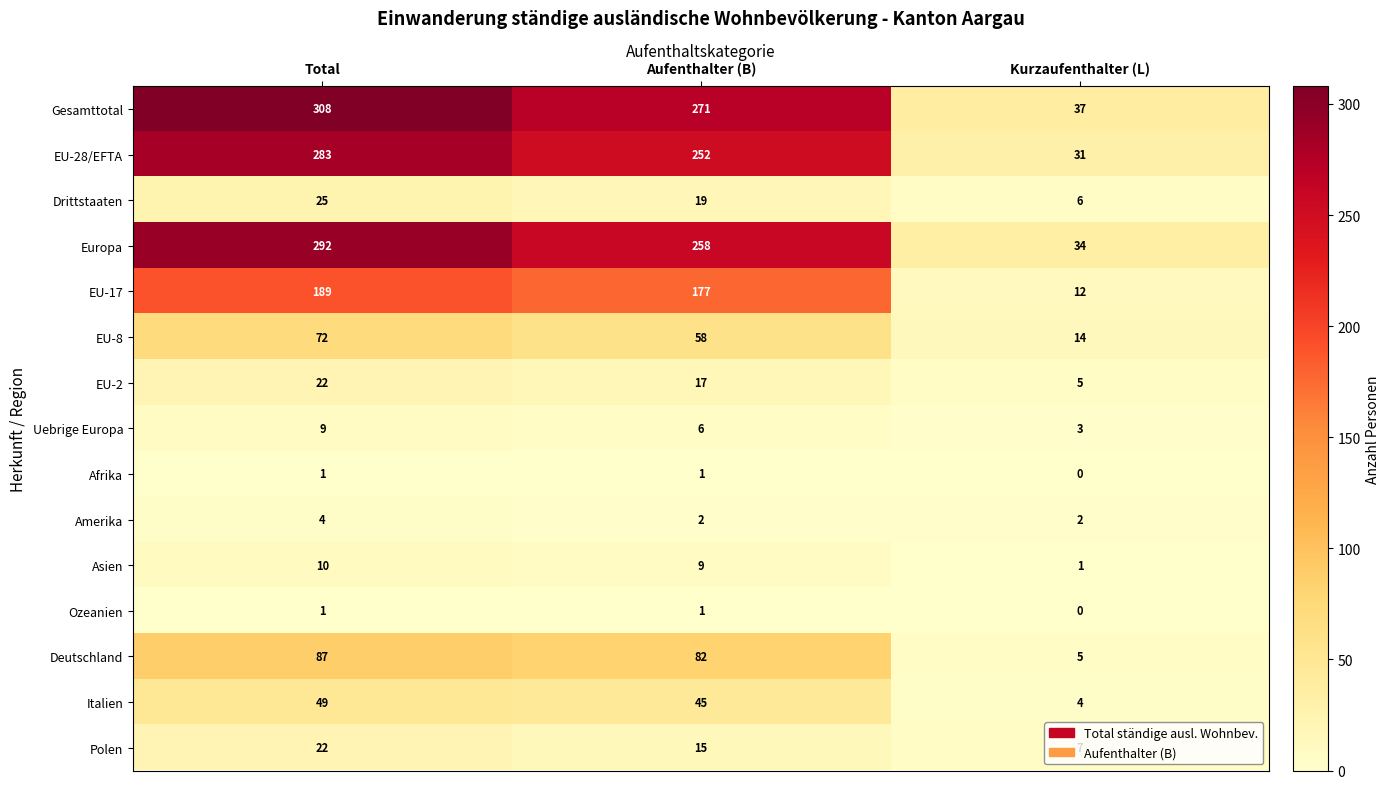

List the labels in order of Italien value, smallest first.

Kurzaufenthalter (L), Aufenthalter (B), Total